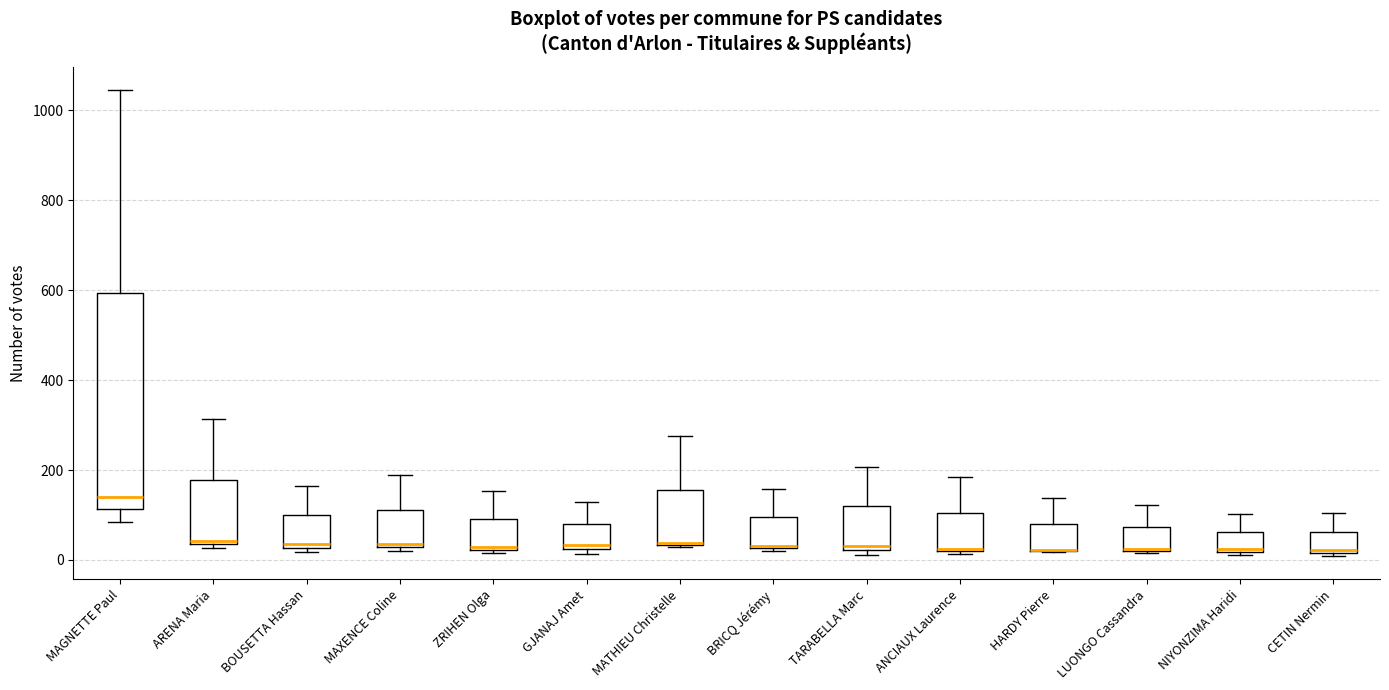

Reading left to right, transcribe this box plot: for each box, give where its median line is, the range the box spans, and where its two whiskers end, as read against the y-axis. The values are not printed on the chart, so give them approximately, as read against the axis.

MAGNETTE Paul: median 140, box 120 to 600, whiskers 80 to 1040
ARENA Maria: median 40 (just above the box's lower edge), box 40 to 180, whiskers 20 to 320
BOUSETTA Hassan: median 40, box 20 to 100, whiskers 20 (just below the box's lower edge) to 160
MAXENCE Coline: median 40, box 20 to 120, whiskers 20 (just below the box's lower edge) to 180
ZRIHEN Olga: median 20 (just above the box's lower edge), box 20 to 100, whiskers 20 (just below the box's lower edge) to 160
GJANAJ Amet: median 40, box 20 to 80, whiskers 20 (just below the box's lower edge) to 120
MATHIEU Christelle: median 40 (drawn on the box's lower edge), box 40 to 160, whiskers 20 to 280
BRICQ Jérémy: median 40, box 20 to 100, whiskers 20 to 160
TARABELLA Marc: median 40, box 20 to 120, whiskers 20 (just below the box's lower edge) to 200
ANCIAUX Laurence: median 20, box 20 to 100, whiskers 20 to 180
HARDY Pierre: median 20 (drawn on the box's lower edge), box 20 to 80, whiskers 20 to 140
LUONGO Cassandra: median 20 (drawn on the box's lower edge), box 20 to 80, whiskers 20 to 120
NIYONZIMA Haridi: median 20 (just above the box's lower edge), box 20 to 60, whiskers 20 (just below the box's lower edge) to 100
CETIN Nermin: median 20 (just above the box's lower edge), box 20 to 60, whiskers 0 to 100